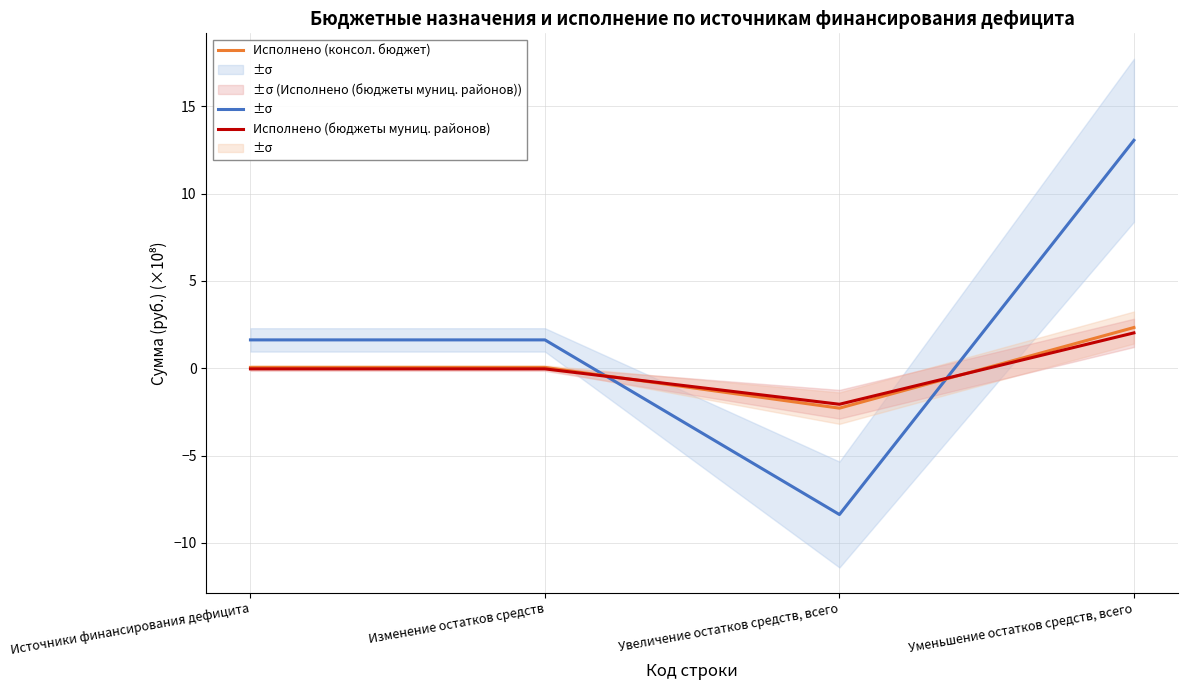

Which has a higher value, Уменьшение остатков средств, всего or Увеличение остатков средств, всего?

Уменьшение остатков средств, всего